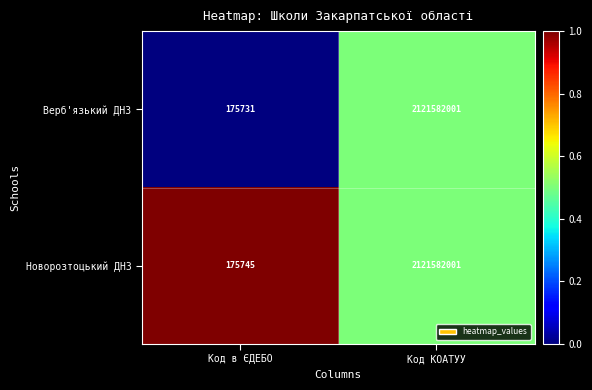

Which category has the lowest value across all series?

Код в ЄДЕБО